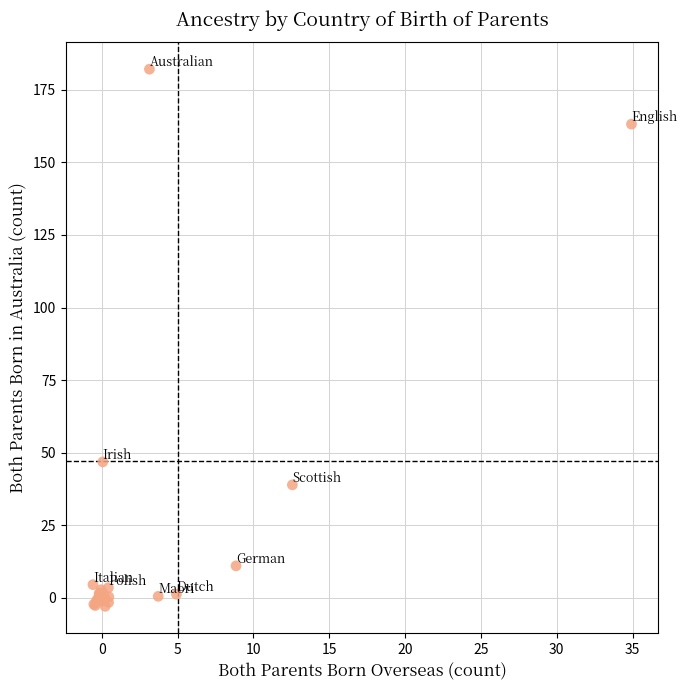

What Y value in the scatter plot is closest to 89?

46.8